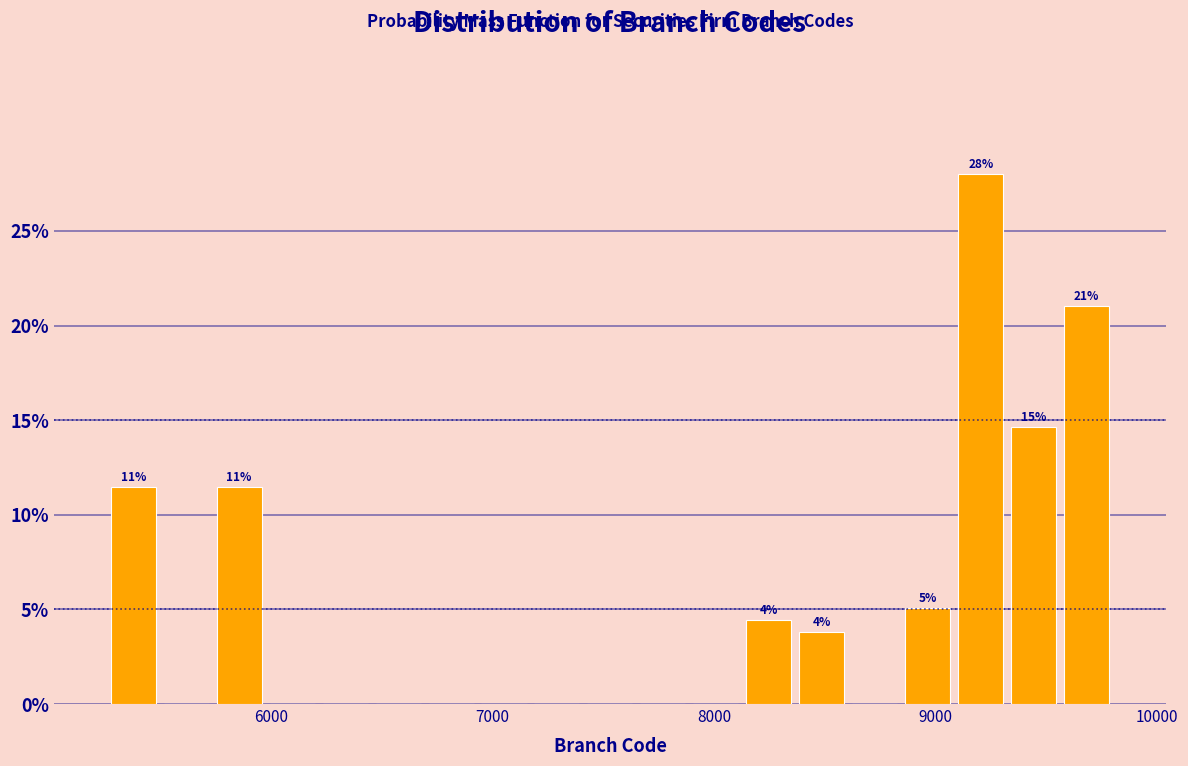

Read against the x-axis, roughly where is the centre of the tallest bar?

9200